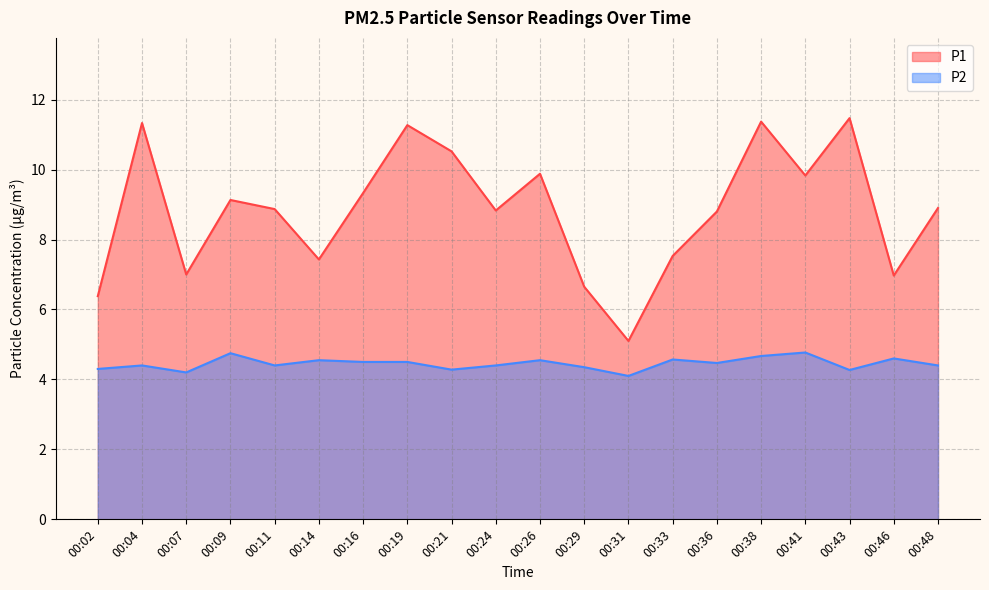

The P2 series shows 2.6 at 00:48. True or false?

False